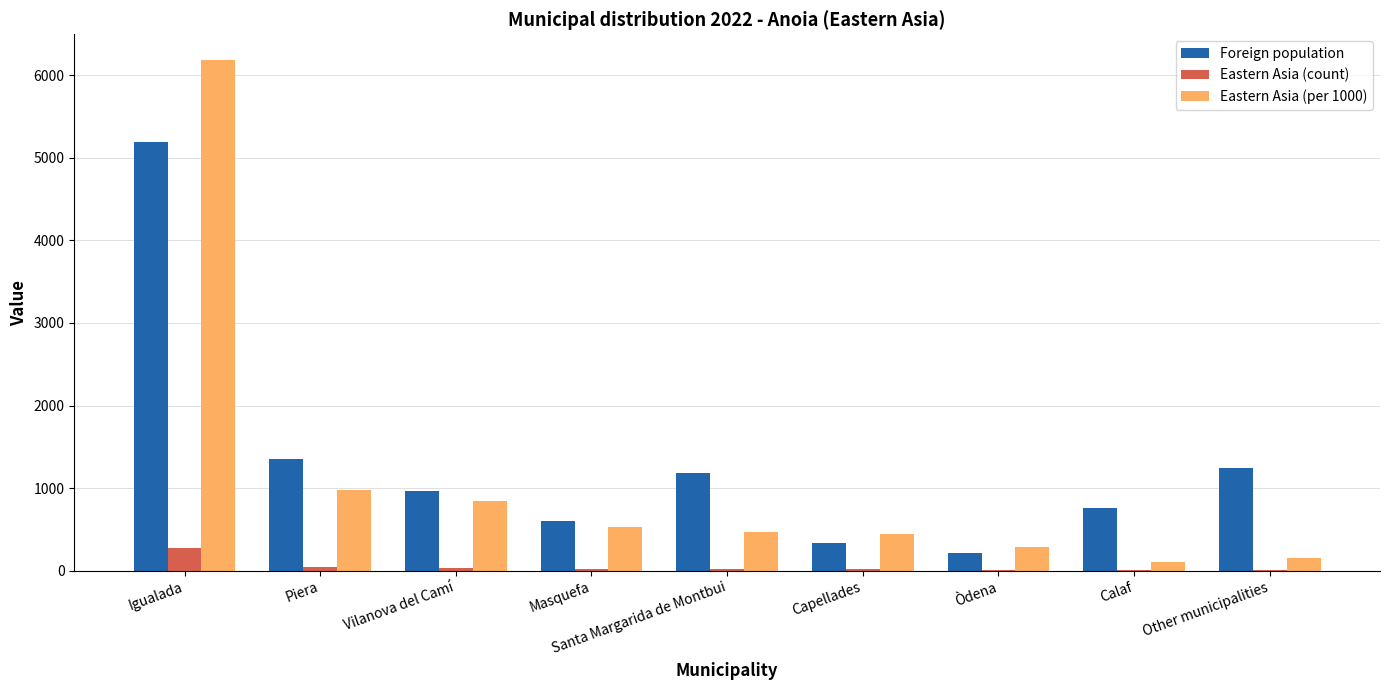

At which category does the chart reach its peak across all series?

Igualada